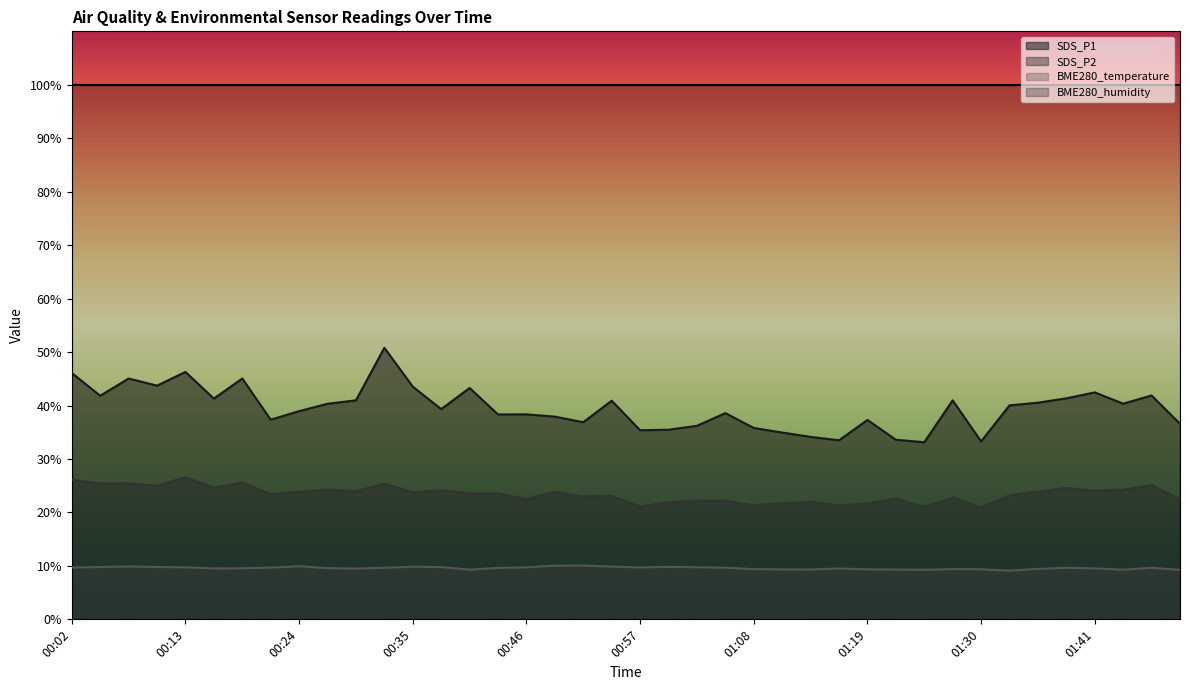

True or false: SDS_P2 and BME280_temperature intersect in this chart.

False